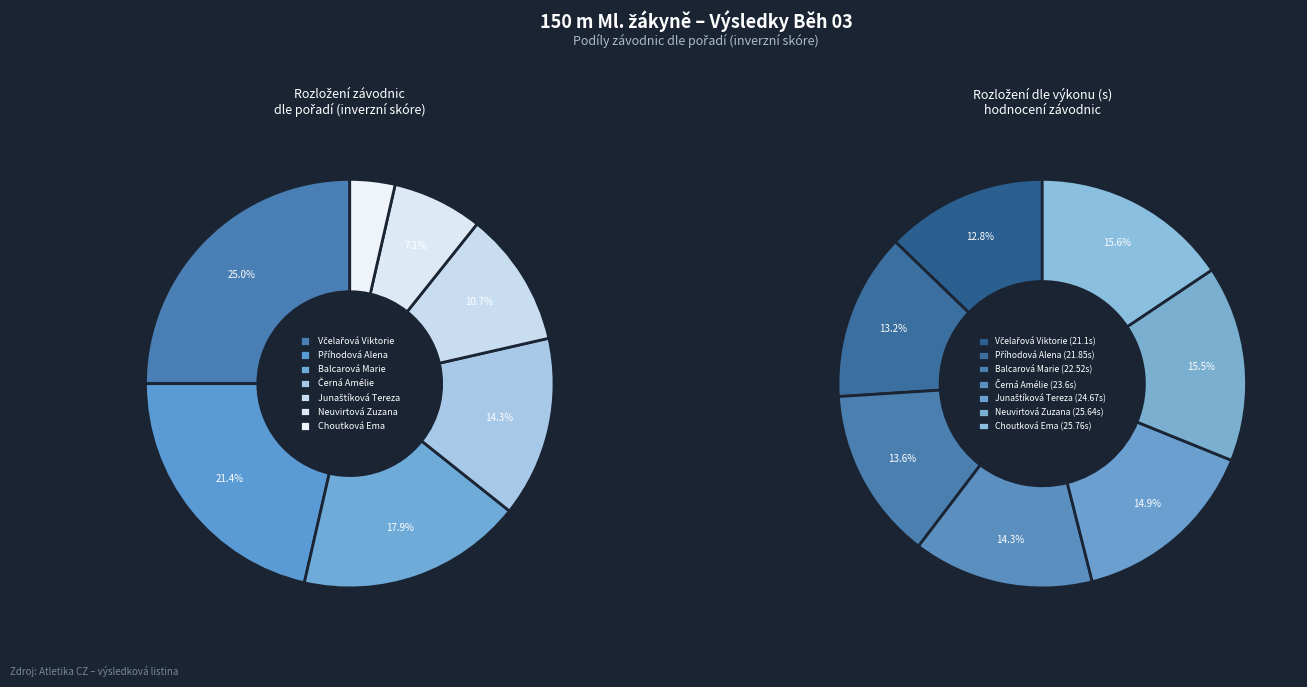

To the nearest percent, what is the difference between the Choutková Ema and Příhodová Alena slice percentages?

18%